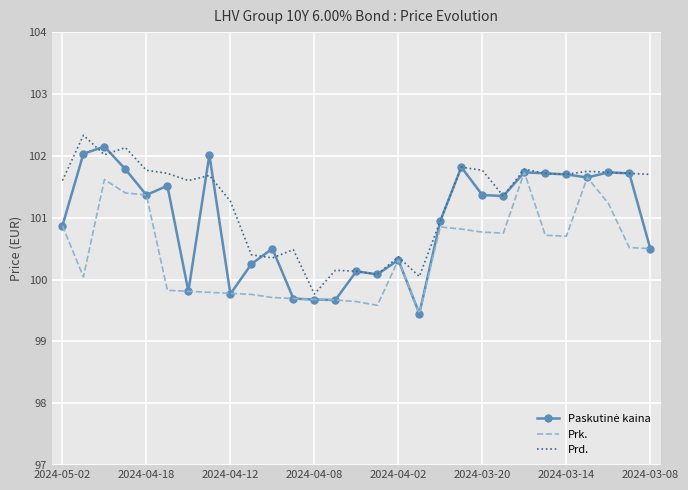

Which series has the largest total across all categories?

Prd.